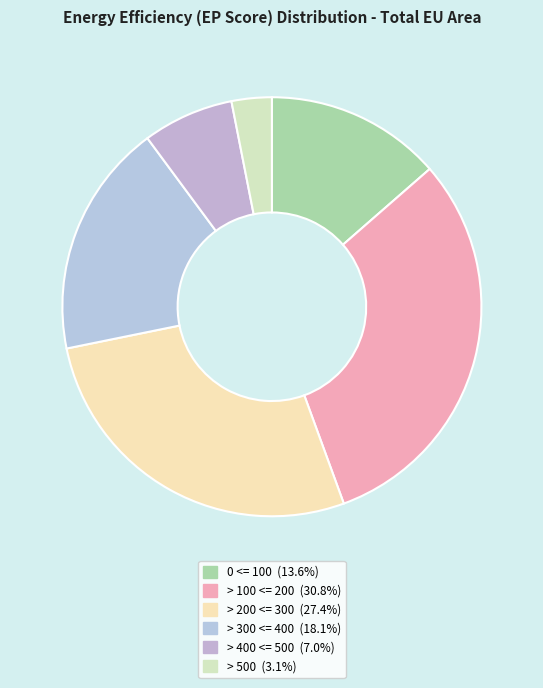

Does any single category account for the majority?

No